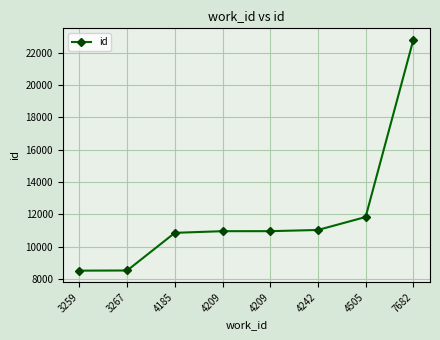

How many distinct data groups are displayed?

1